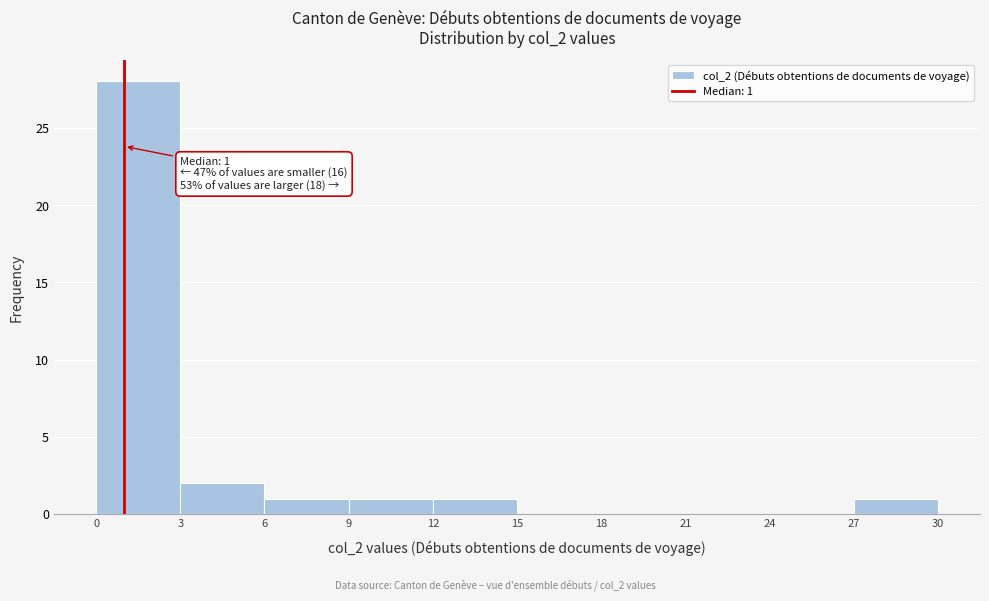

Which range on the x-axis has the tallest bar?

0 to 3